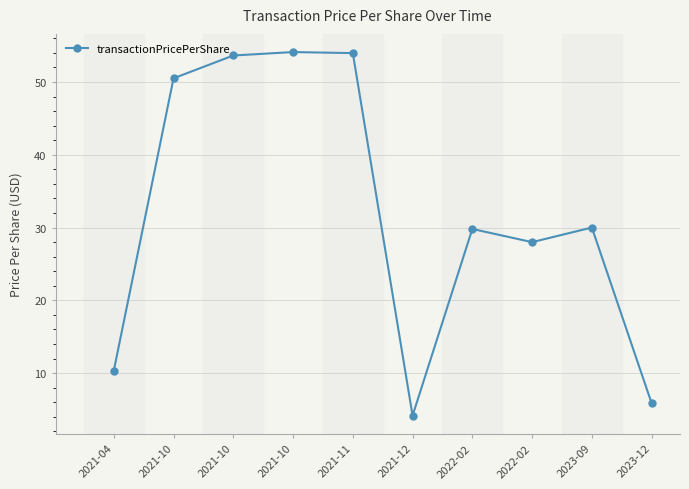

Reading left to right, extract all data points from this chart.

2021-04=10.3	2021-10=50.5	2021-10=53.6	2021-10=54.1	2021-11=54.0	2021-12=4.2	2022-02=29.8	2022-02=28.0	2023-09=30.0	2023-12=5.9